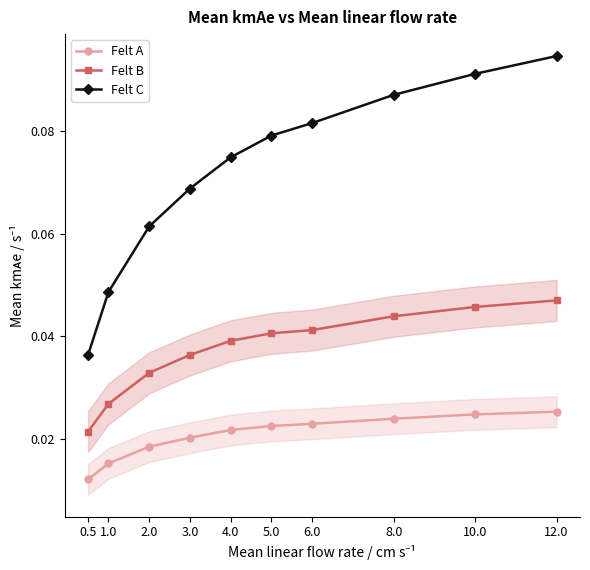

Reading left to right, transcribe all the data shown in this chart.

Felt A: 0.5=0.0	1.0=0.0	2.0=0.0	3.0=0.0	4.0=0.0	5.0=0.0	6.0=0.0	8.0=0.0	10.0=0.0	12.0=0.0
Felt B: 0.5=0.0	1.0=0.0	2.0=0.0	3.0=0.0	4.0=0.0	5.0=0.0	6.0=0.0	8.0=0.0	10.0=0.0	12.0=0.0
Felt C: 0.5=0.0	1.0=0.0	2.0=0.1	3.0=0.1	4.0=0.1	5.0=0.1	6.0=0.1	8.0=0.1	10.0=0.1	12.0=0.1